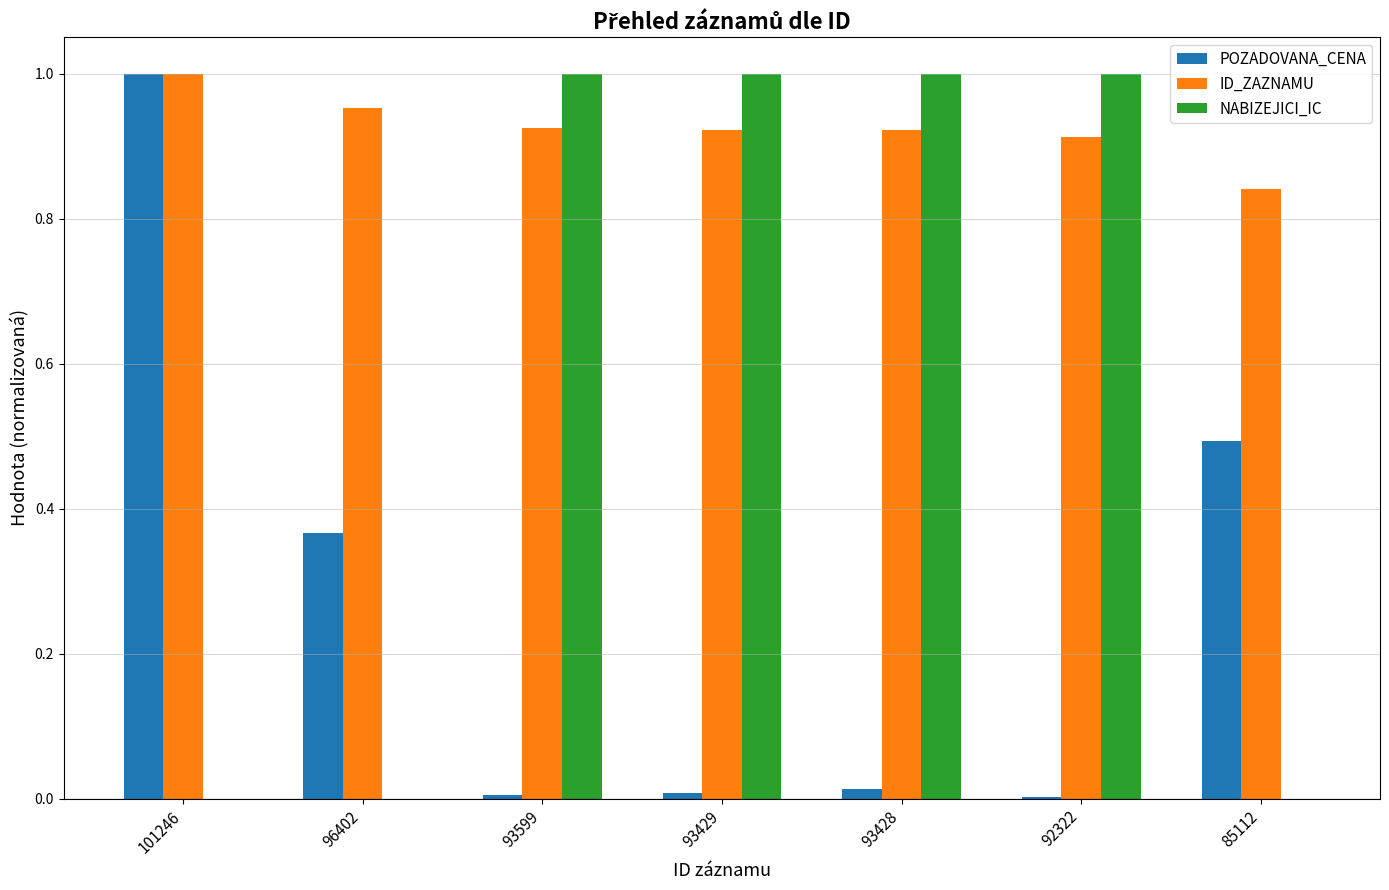

Which series changed the most between 96402 and 93428?

NABIZEJICI_IC